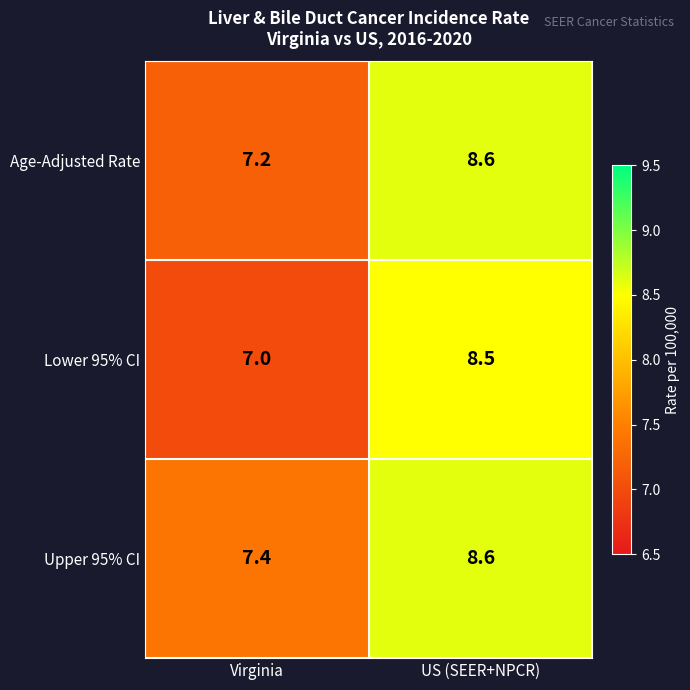

What is the difference between the Lower 95% CI values at Virginia and US (SEER+NPCR)?

1.5